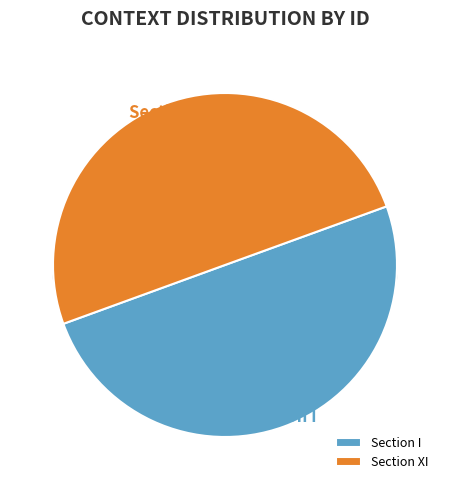

To the nearest percent, what portion does Section I represent?

50%